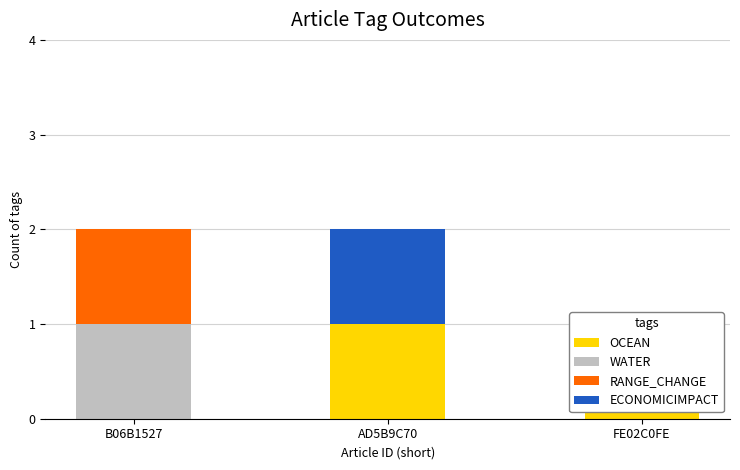

The ECONOMICIMPACT series shows 0 at B06B1527. True or false?

True